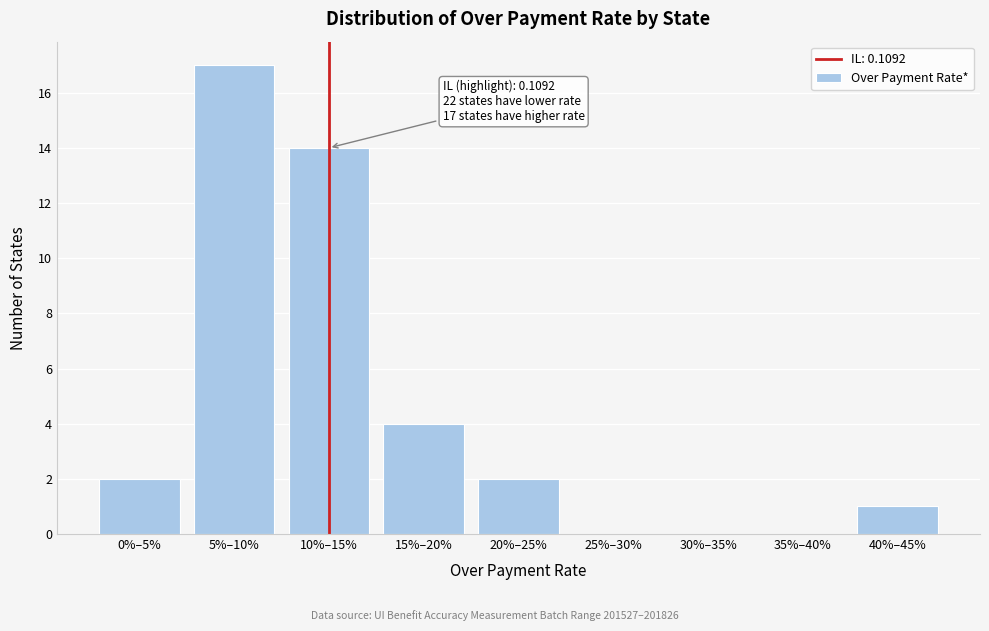

Reading right to left, list all the values displayed in this chart.

40%–45%=1	35%–40%=0	30%–35%=0	25%–30%=0	20%–25%=2	15%–20%=4	10%–15%=14	5%–10%=17	0%–5%=2